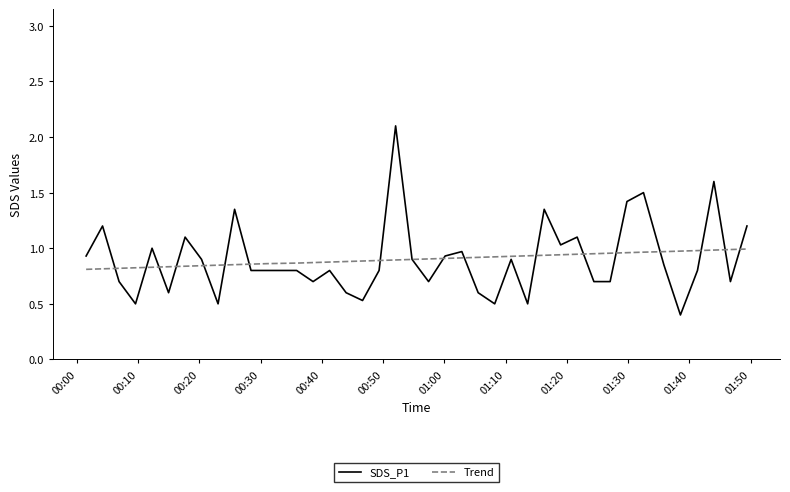

What are all the series names shown in the legend?

SDS_P1, Trend